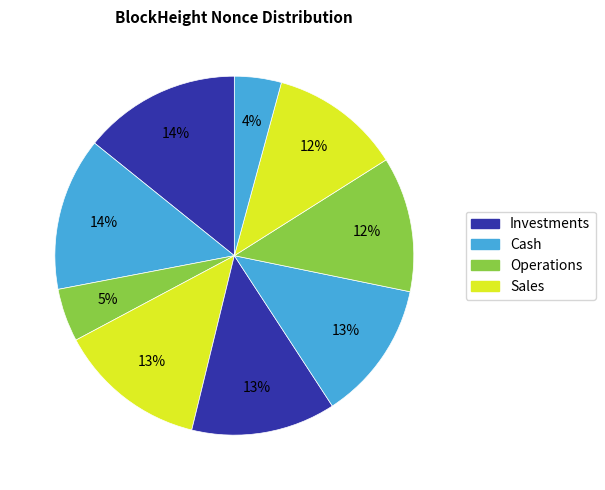

Count the number of slices in the pie.

9